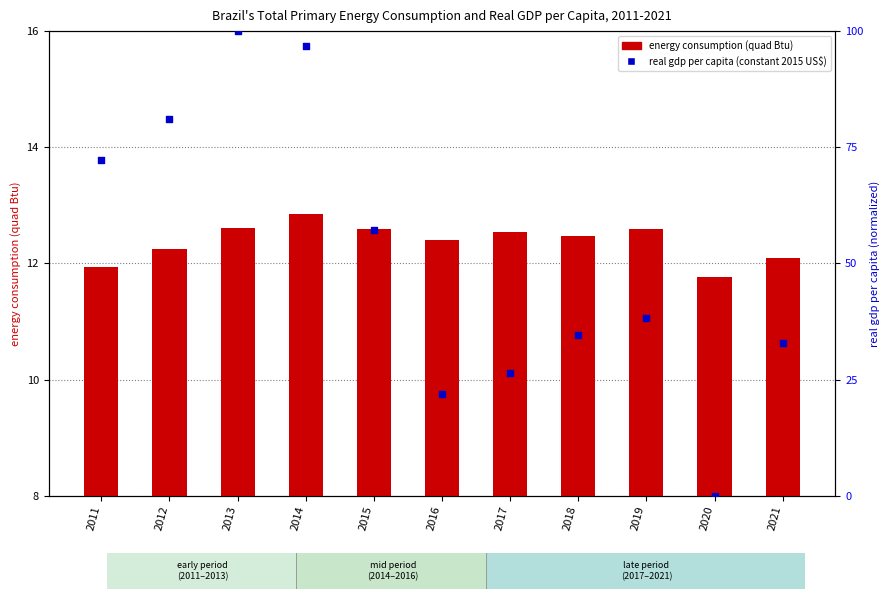

What are all the series names shown in the legend?

energy consumption (quad Btu), real gdp per capita (constant 2015 US$)